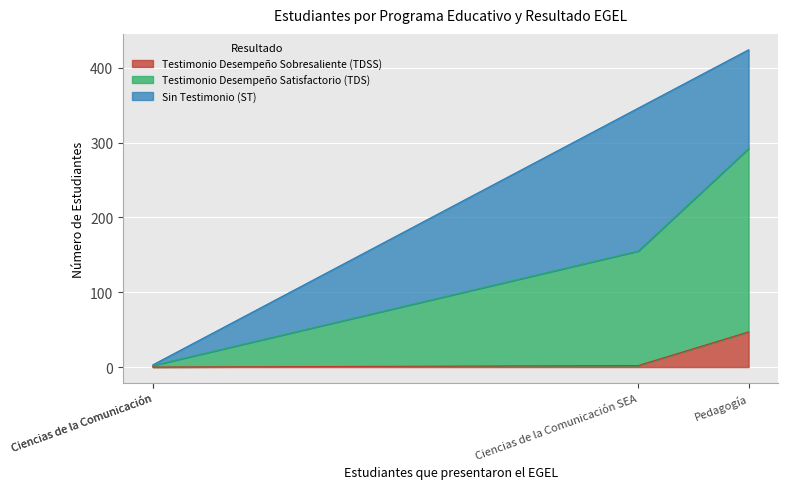

Which has a higher value, Ciencias de la Comunicación or Pedagogía?

Pedagogía